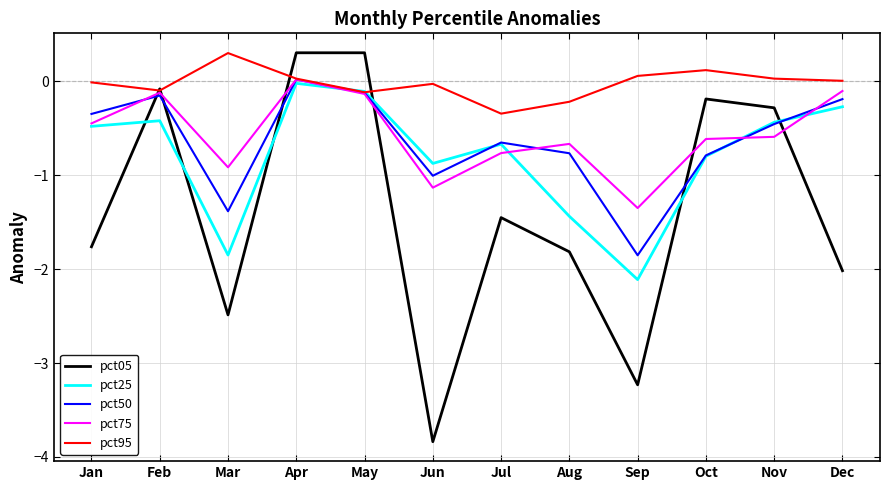

In pct95, how many points are lower than both neighbors (excluding endpoints)?

3